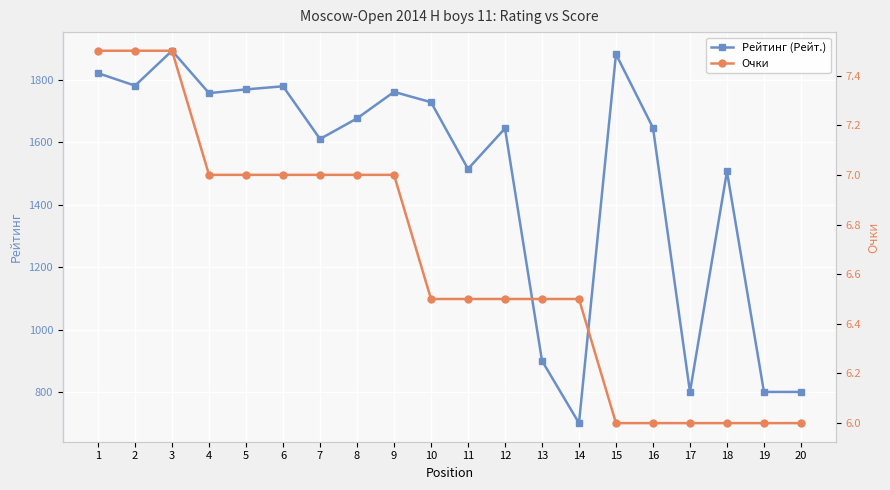

List the labels in order of Рейтинг (Рейт.) value, largest first.

3, 15, 1, 2, 6, 5, 9, 4, 10, 8, 16, 12, 7, 11, 18, 13, 17, 19, 20, 14